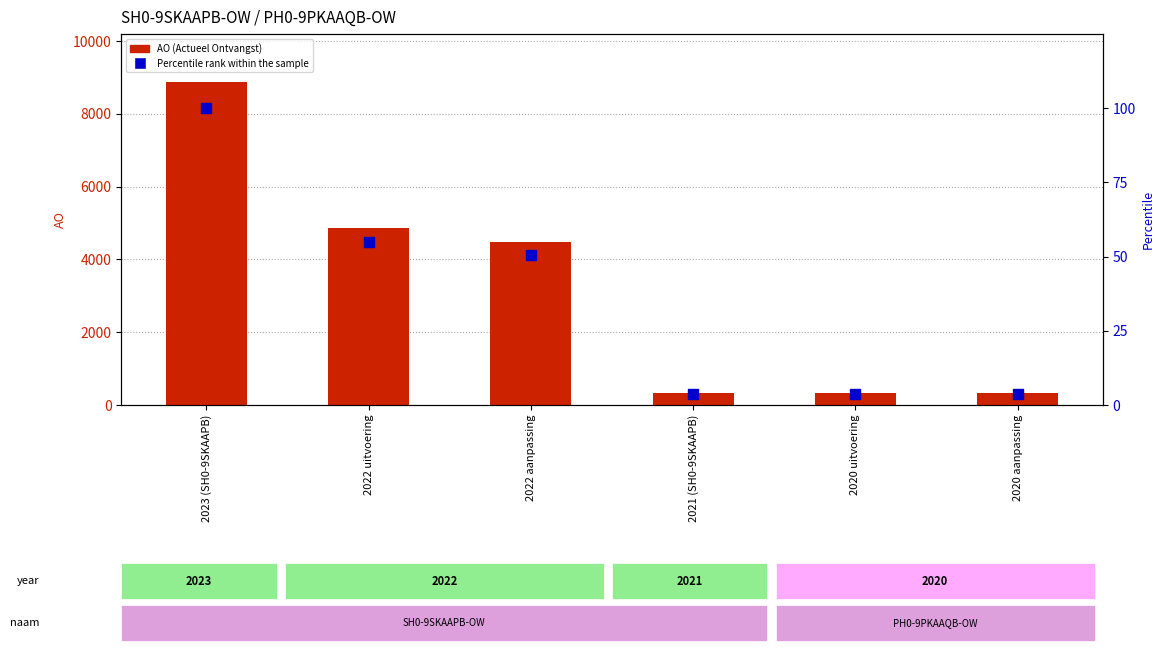

Which series contains the highest Y value?

AO (Actueel Ontvangst)